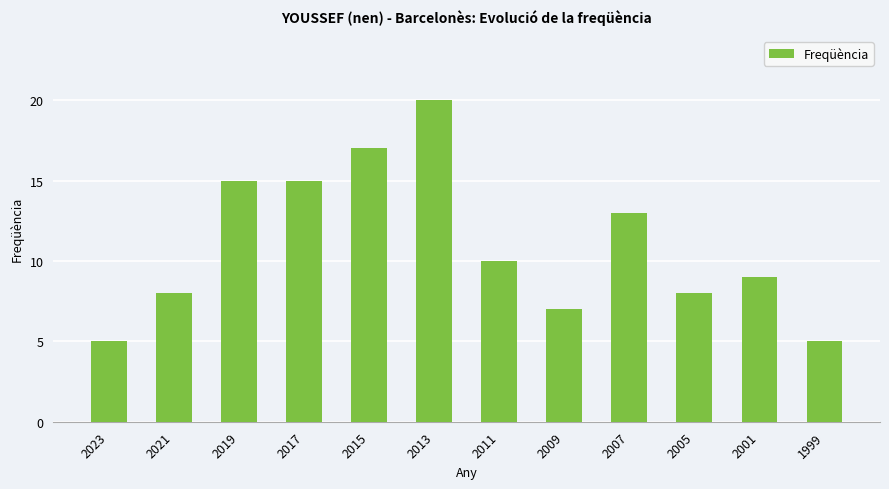

True or false: the data shows 15 at 2017.

True